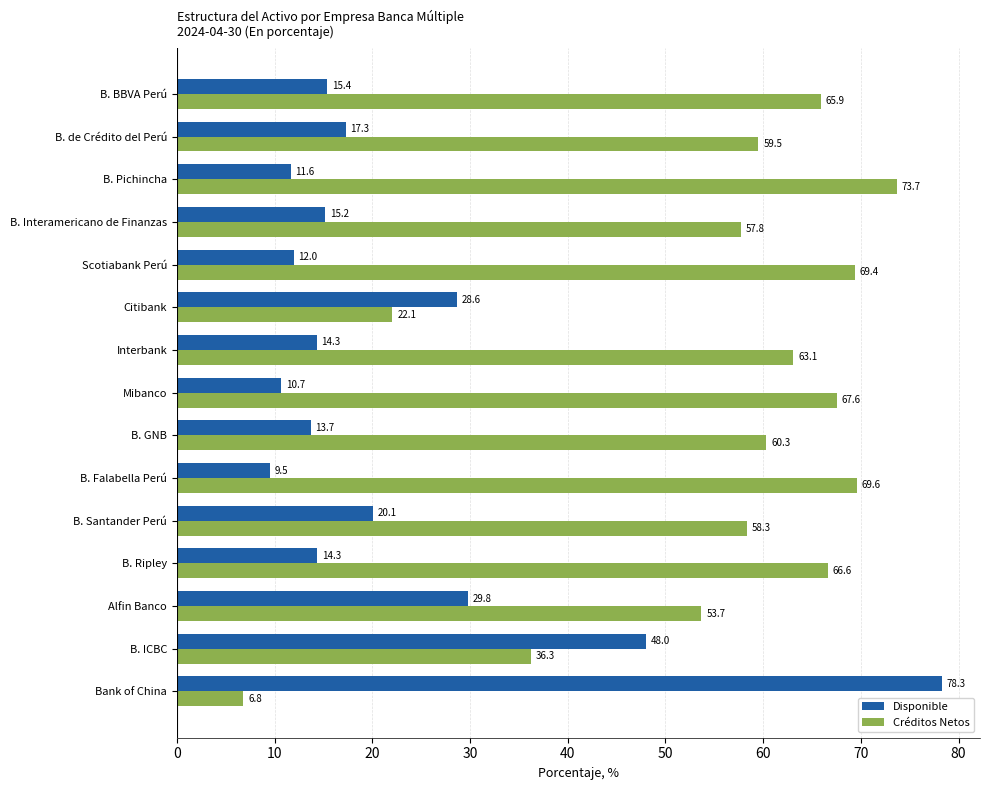

Which label corresponds to the smallest value in the chart?

Bank of China